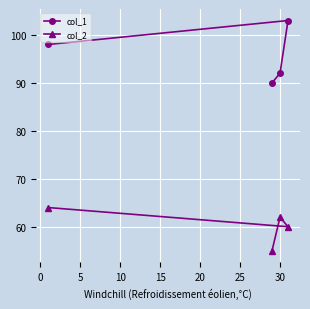

Does the chart display data point markers on the line(s)?

Yes